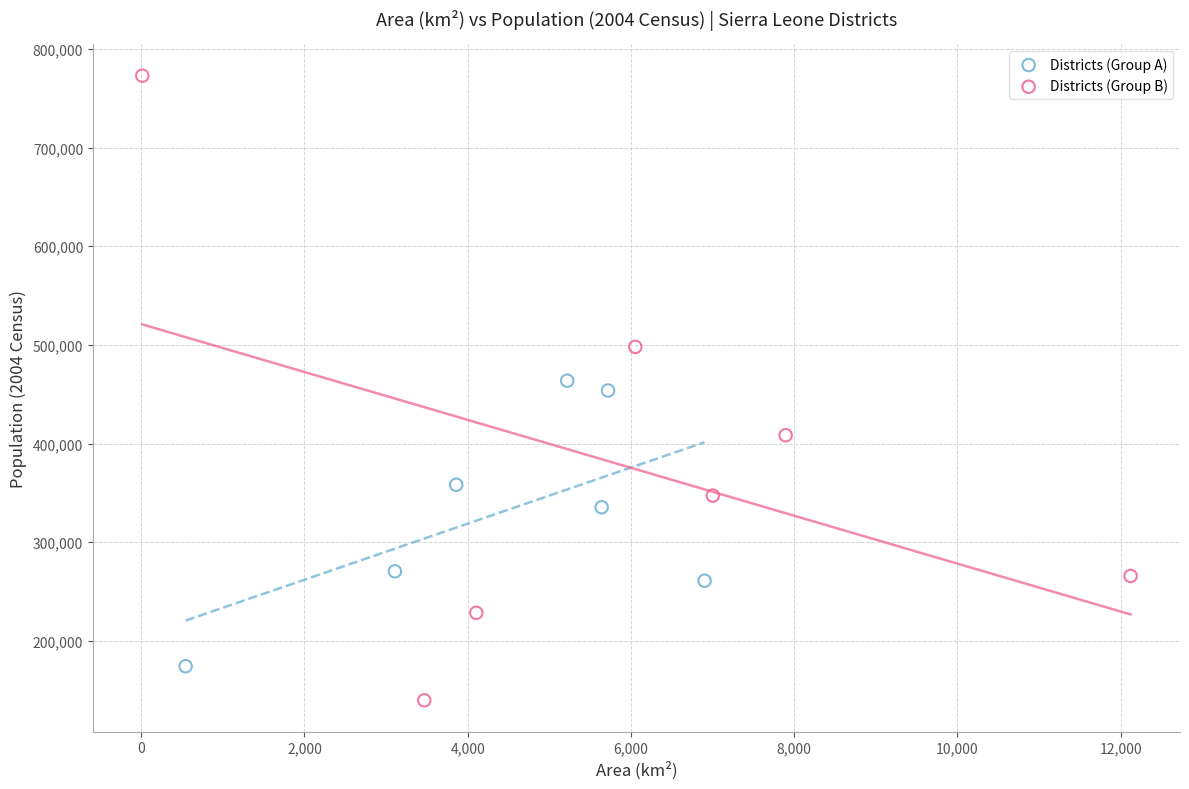

Which series has the widest spread of Y values?

Districts (Group B)